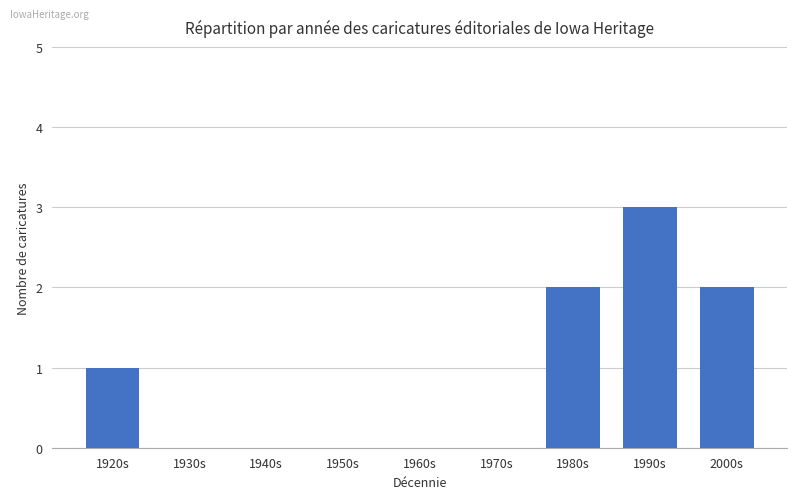

How many data points does each series have?

9